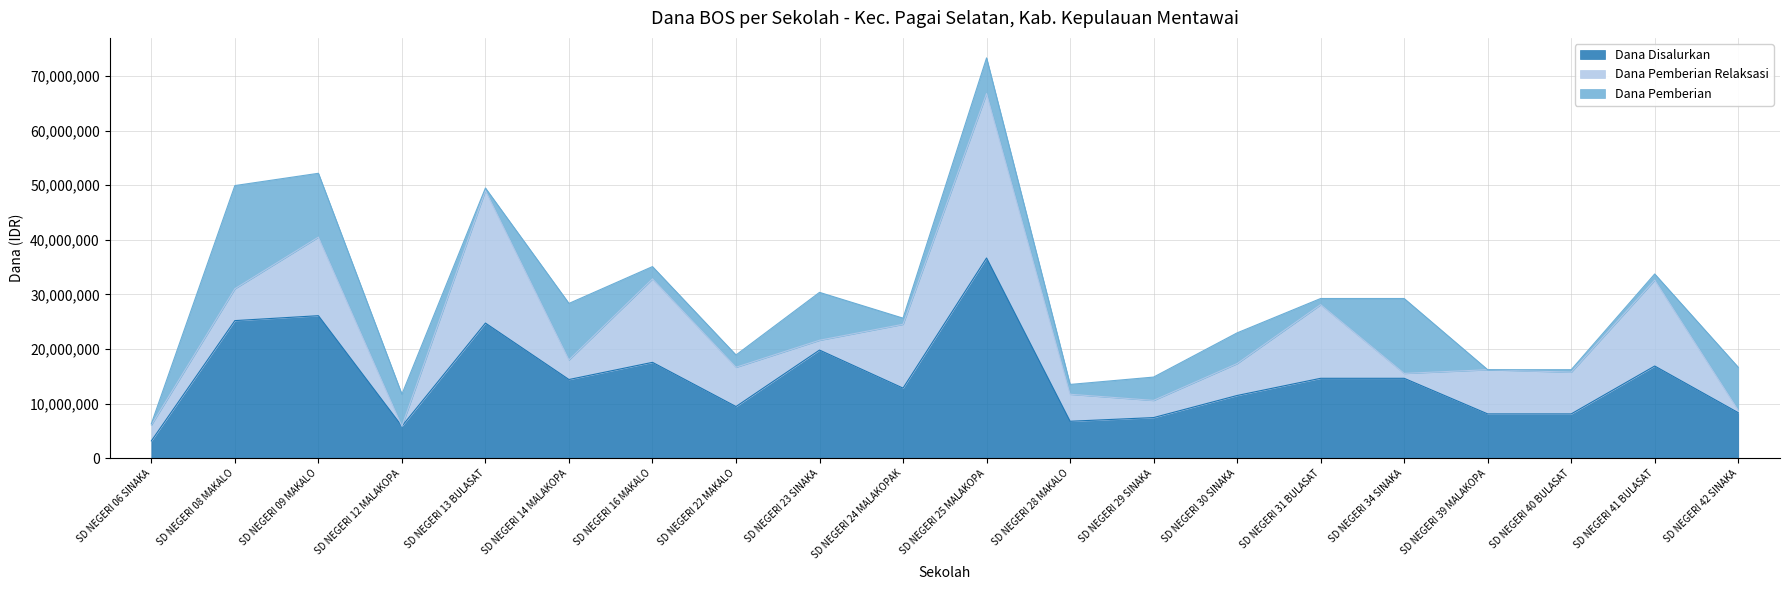

What is the sum of the Dana Disalurkan values at SD NEGERI 30 SINAKA and SD NEGERI 31 BULASAT?

26100000